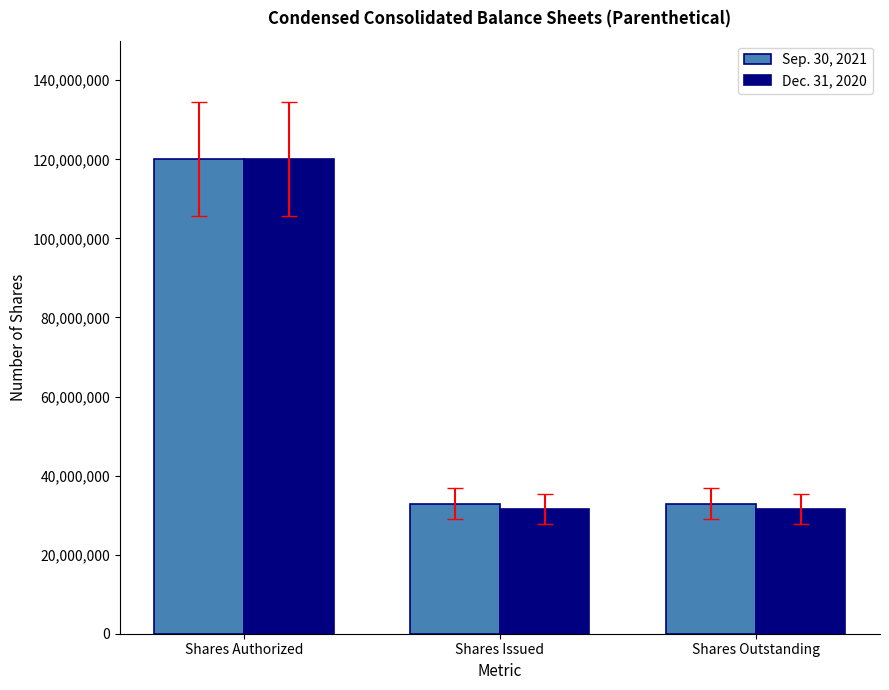

List the series in order of their overall mean, highest first.

Sep. 30, 2021, Dec. 31, 2020